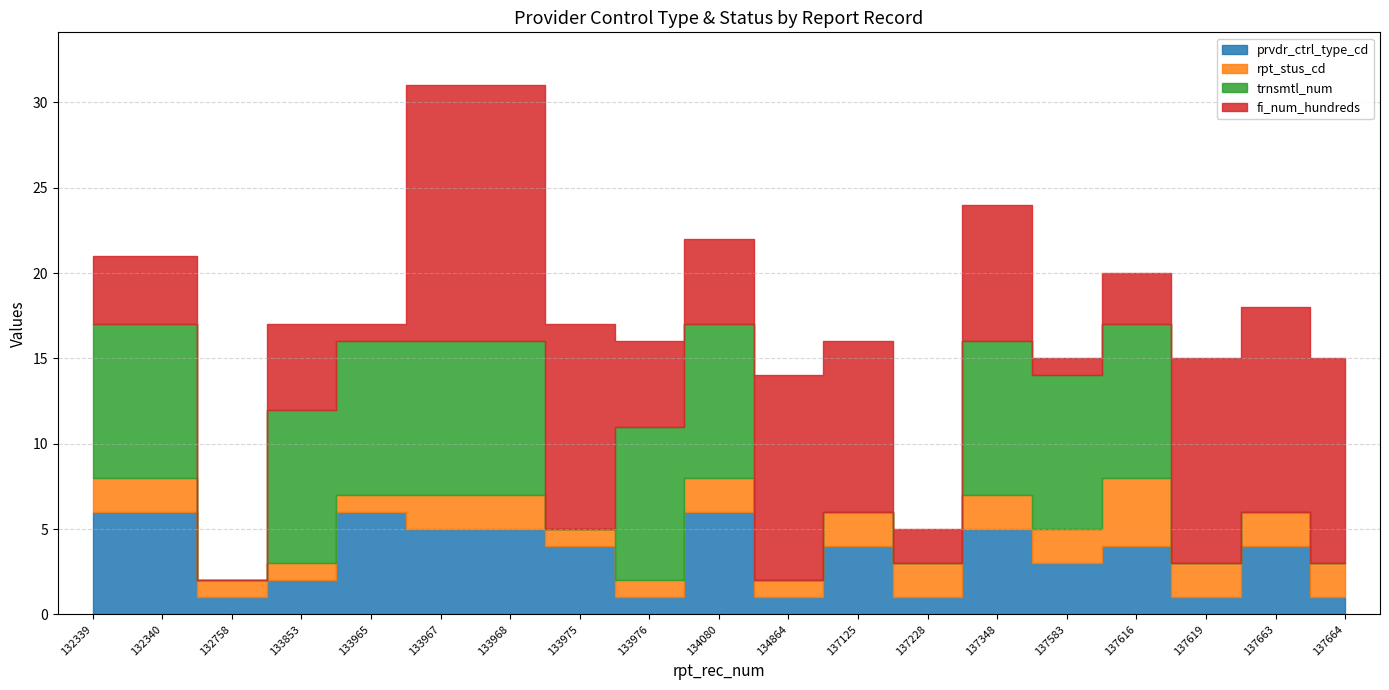

Is the value of rpt_stus_cd at 132340 greater than the value of fi_num_hundreds at 133965?

Yes